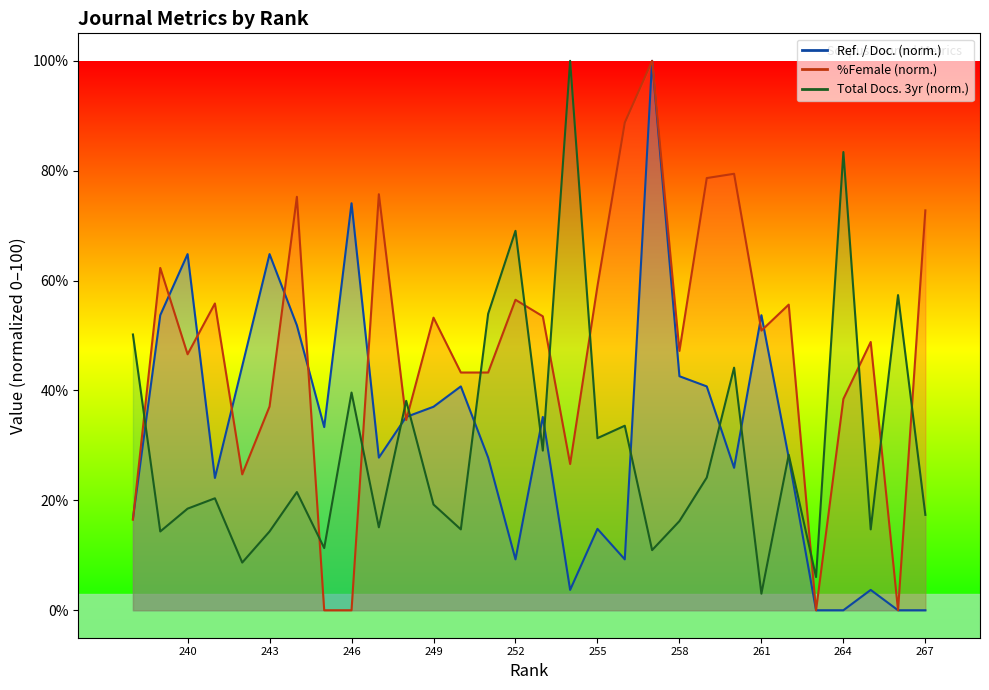

What is the difference between the maximum and minimum values in the Total Docs. (3years) series?

97.0